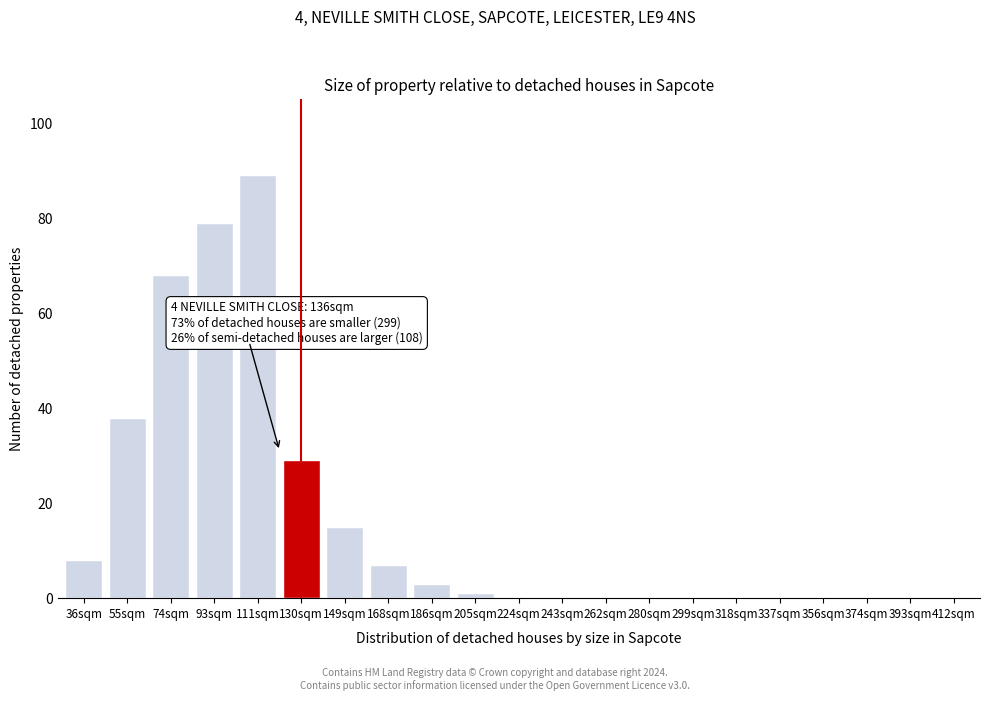

Reading left to right, list all the values displayed in this chart.

36sqm=8	55sqm=38	74sqm=68	93sqm=79	111sqm=89	130sqm=29	149sqm=15	168sqm=7	186sqm=3	205sqm=1	224sqm=0	243sqm=0	262sqm=0	280sqm=0	299sqm=0	318sqm=0	337sqm=0	356sqm=0	374sqm=0	393sqm=0	412sqm=0